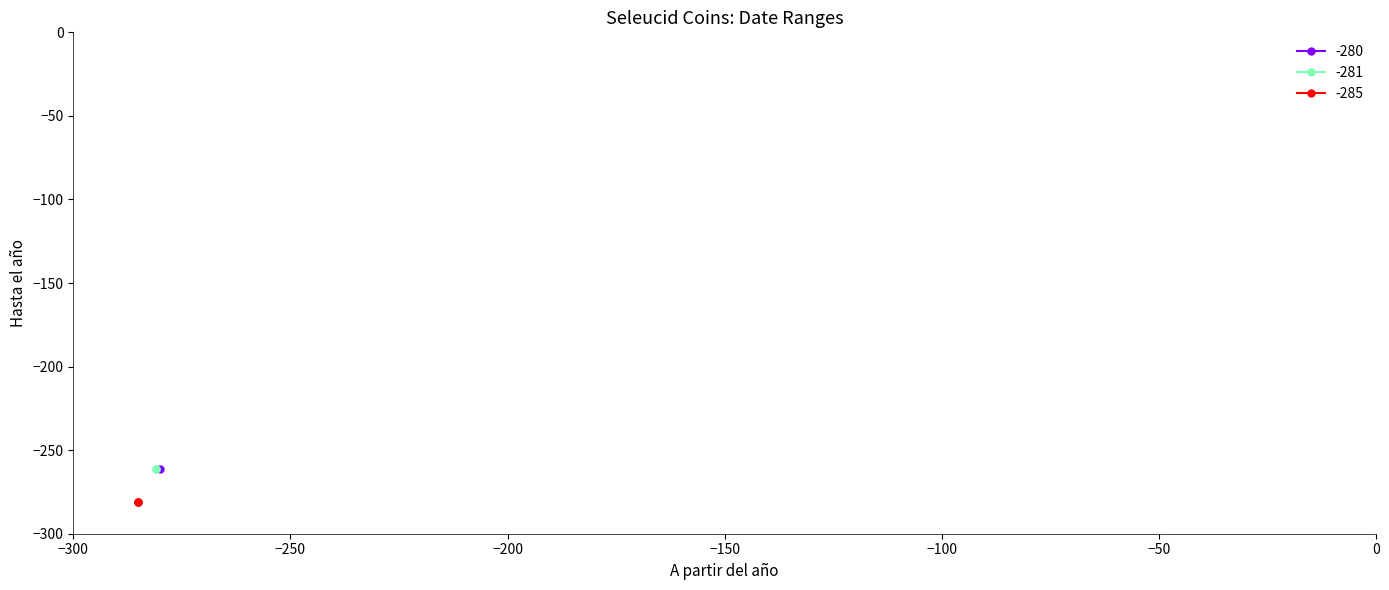

True or false: Hasta el año has a value of -281 at sc.1.280.1.

True